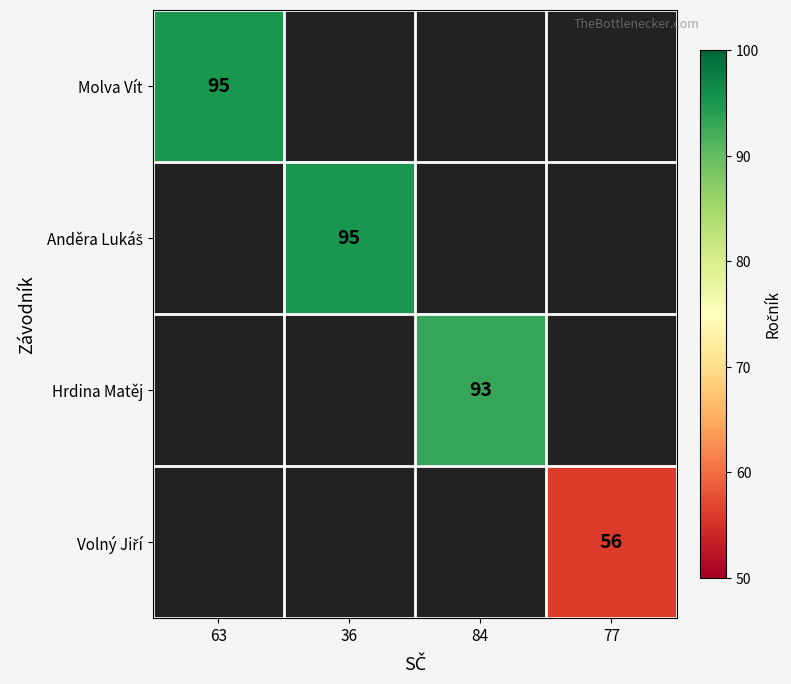

Which category has the lowest value across all series?

77